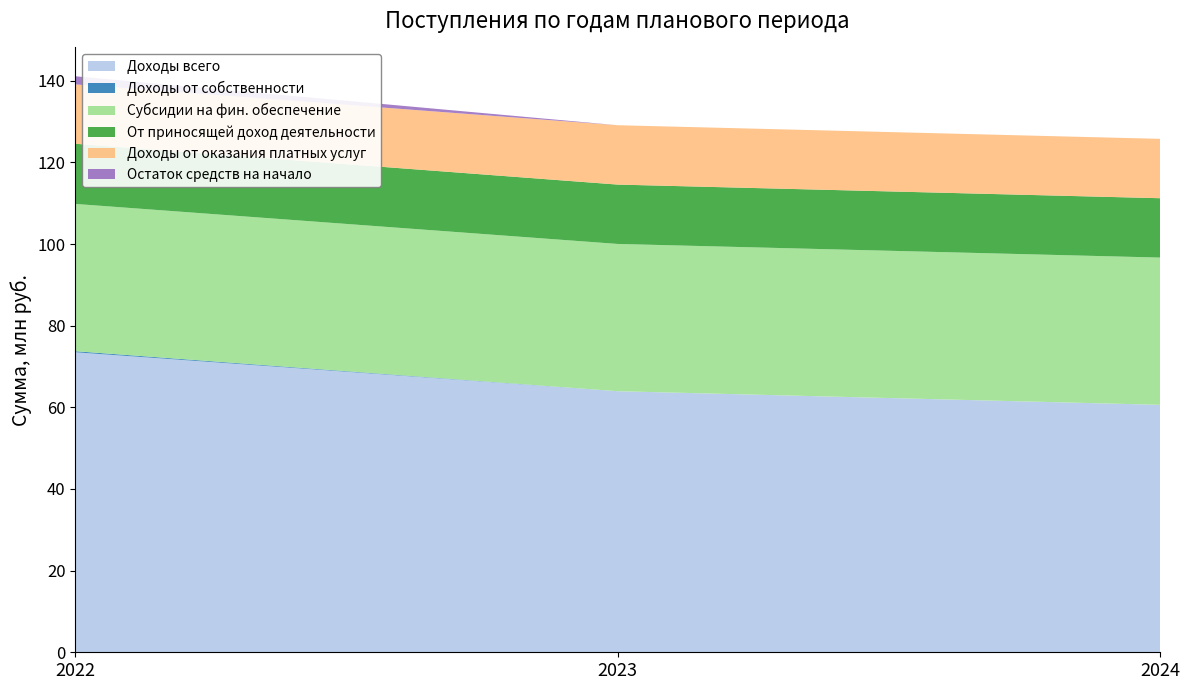

Reading left to right, what are all the values shown in this chart?

Доходы всего: 73495146.8	63953238.0	60613741.4
Доходы от собственности: 260000.0	0.0	0.0
Субсидии на фин. обеспечение: 36073896.3	36073896.3	36073896.4
От приносящей доход деятельности: 14739845.0	14539845.0	14539845.0
Доходы от оказания платных услуг: 14539845.0	14539845.0	14539845.0
Остаток средств на начало: 1995834.3	0.0	0.0